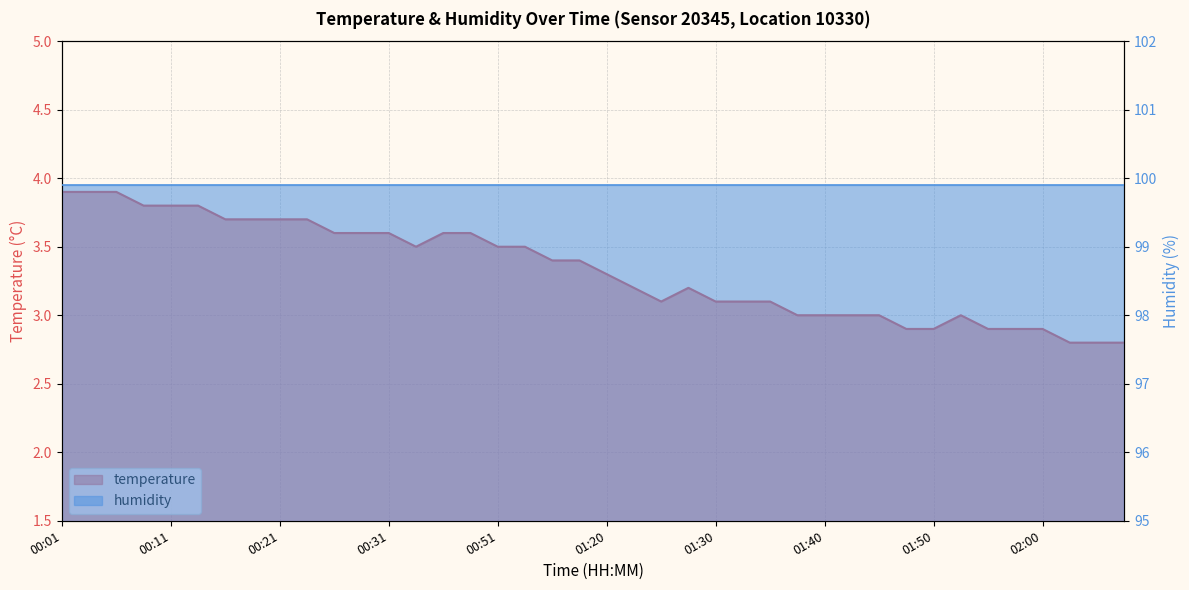

What is the difference between the values at 00:16 and 00:26?

0.1